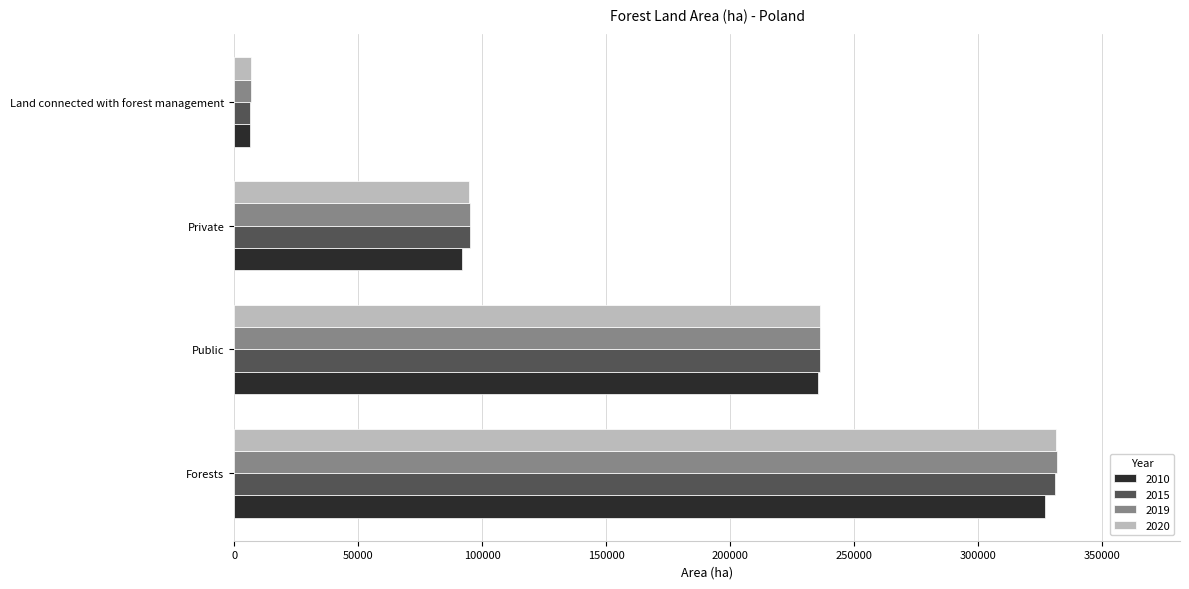

List the labels in order of 2015 value, largest first.

Forests, Public, Private, Land connected with forest management